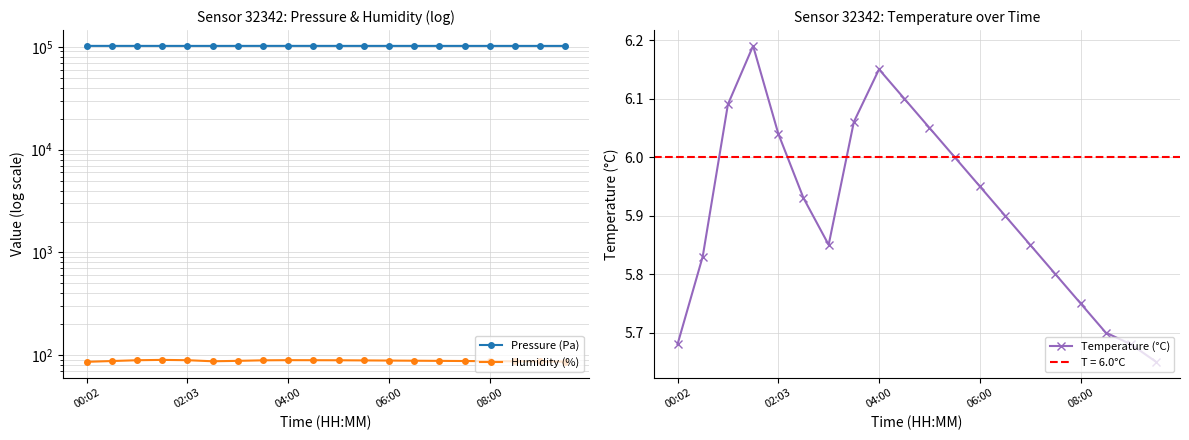

How many distinct data groups are displayed?

3